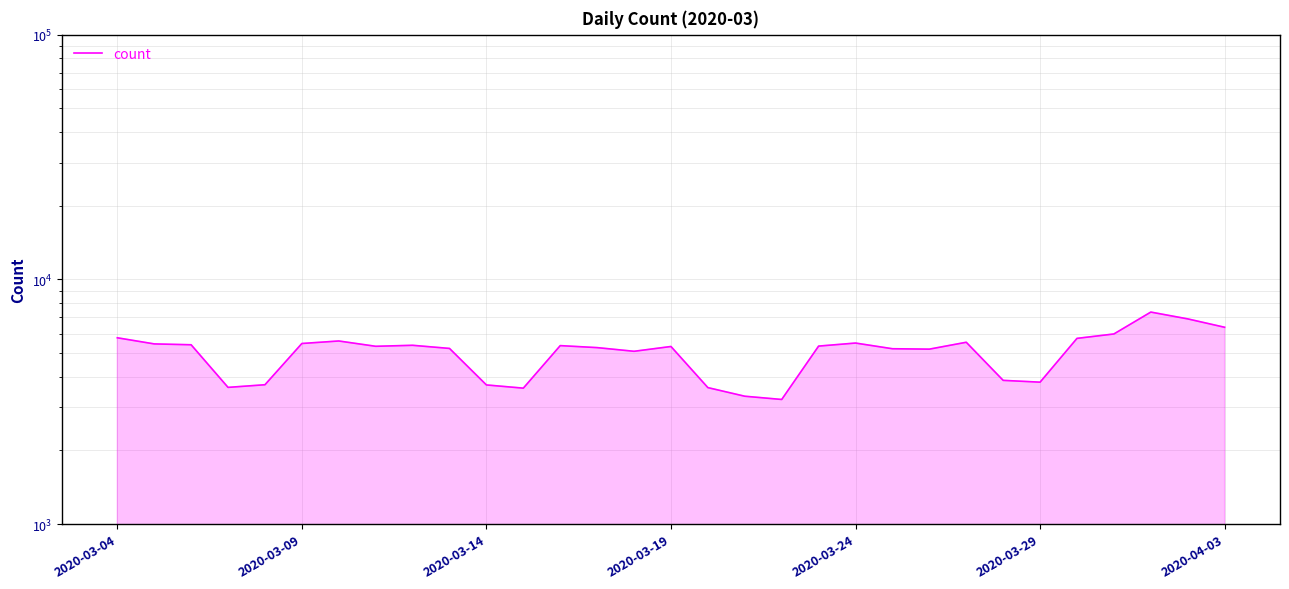

How many interior local peaks (higher than both neighbors) does the data have?

7